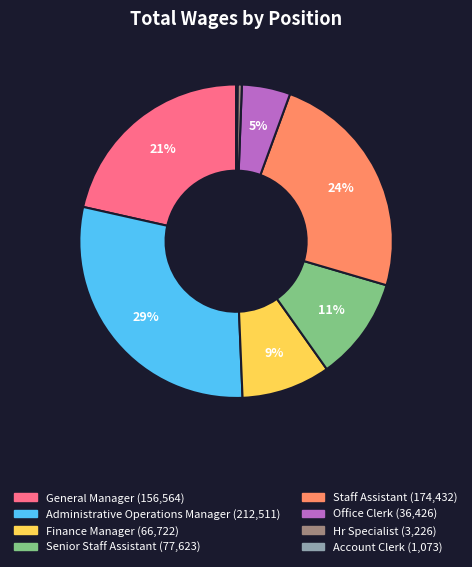

To the nearest percent, what is the difference between the Staff Assistant and Finance Manager slice percentages?

15%